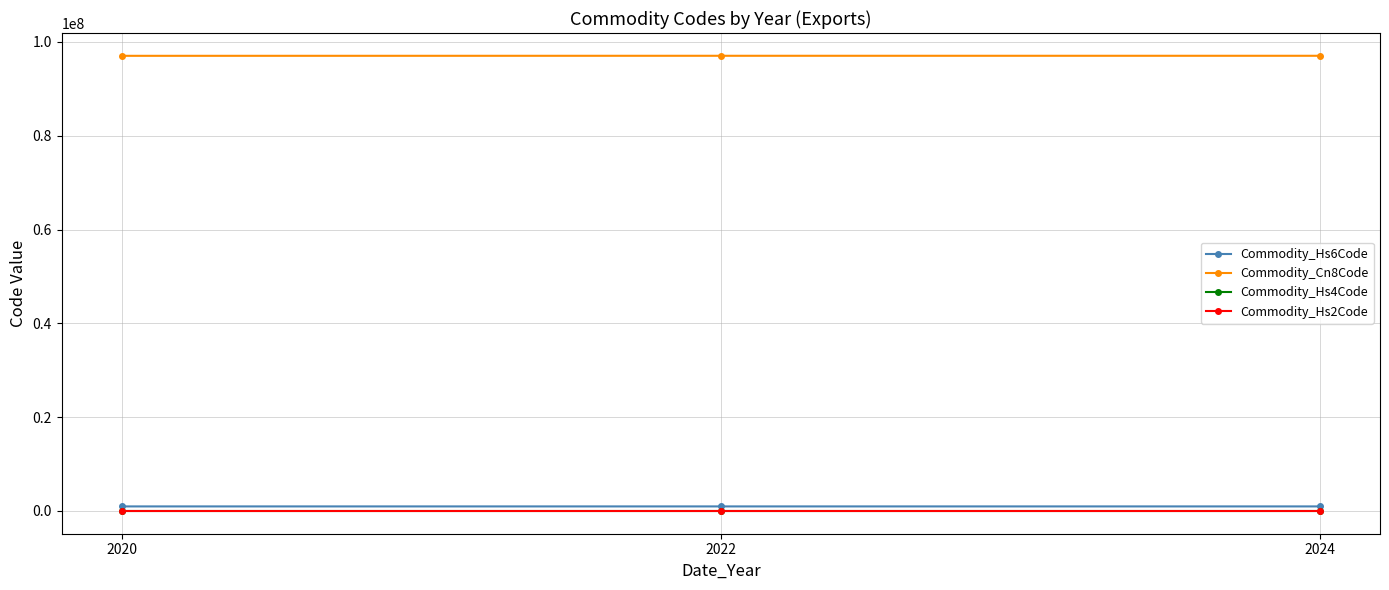

What is the value of the Commodity_Cn8Code point at the 2nd from the left?

97039000